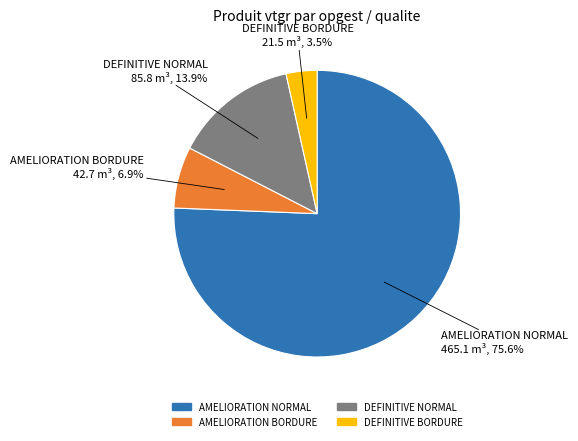

Does any single category account for the majority?

Yes